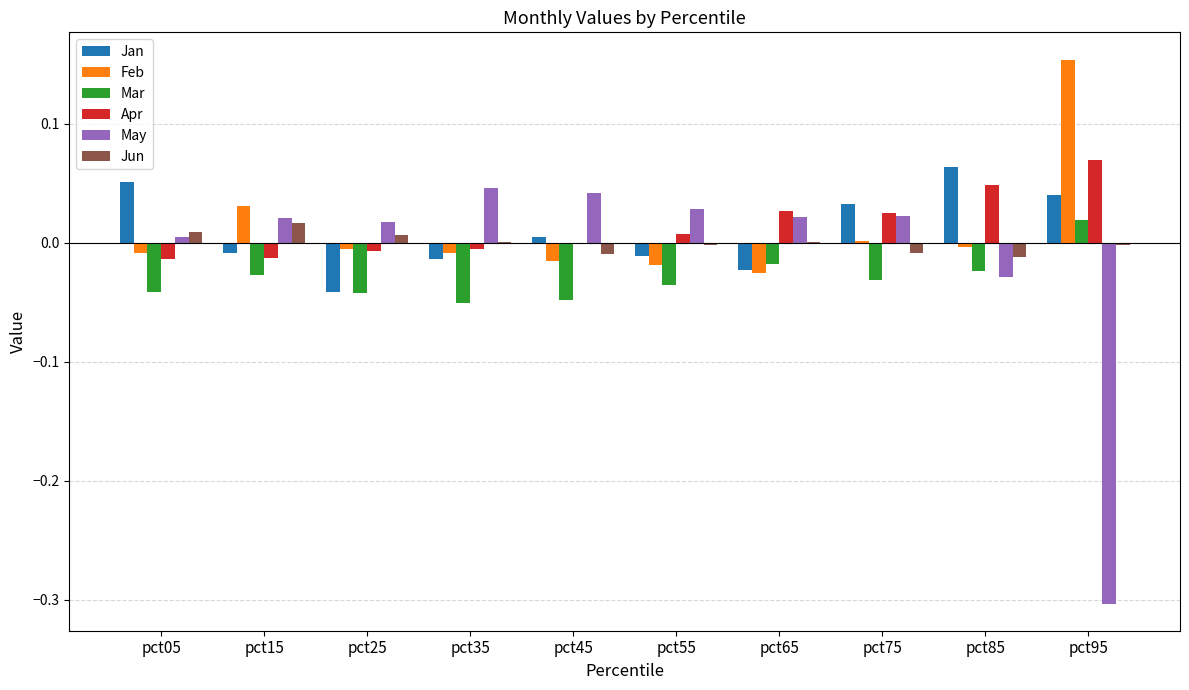

Where does the May series first go above 0?

pct05